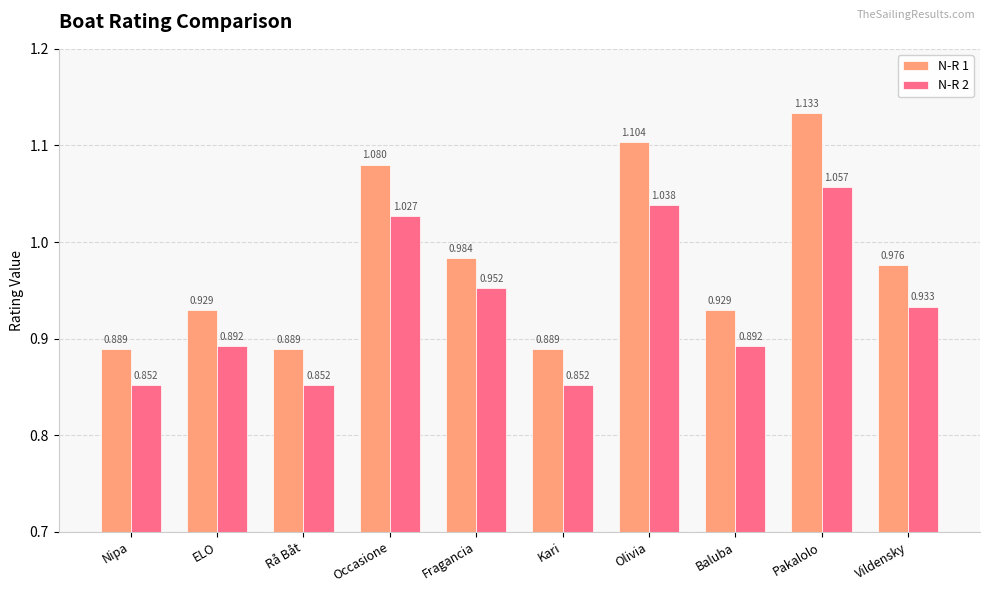

Does the chart contain any negative values?

No